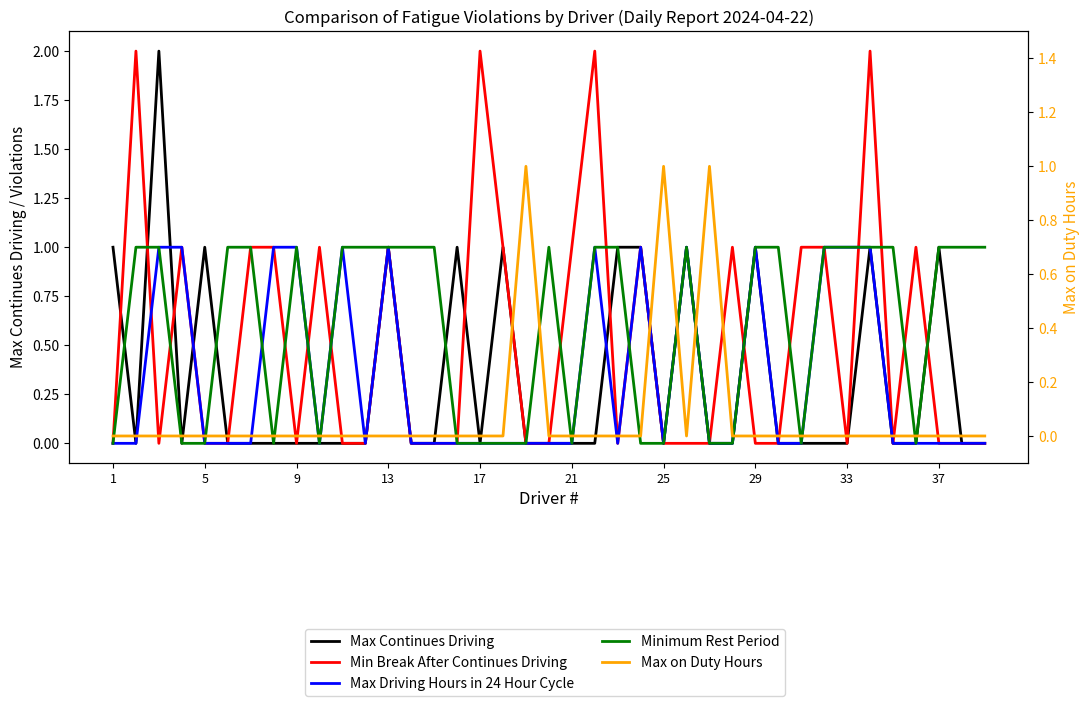

In Max Continues Driving, how many points are higher than both neighbors (excluding endpoints)?

9